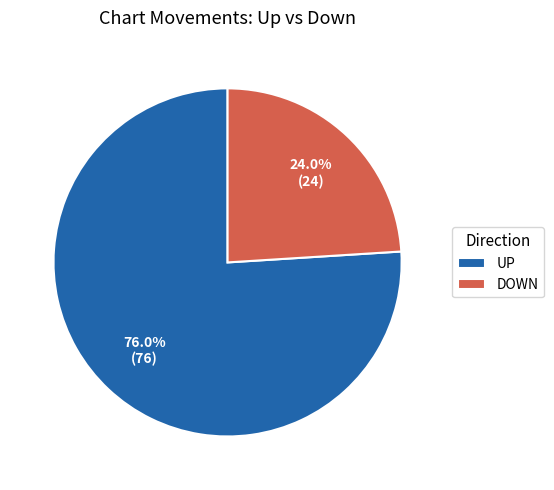

Is there any slice that represents more than half of the pie?

Yes